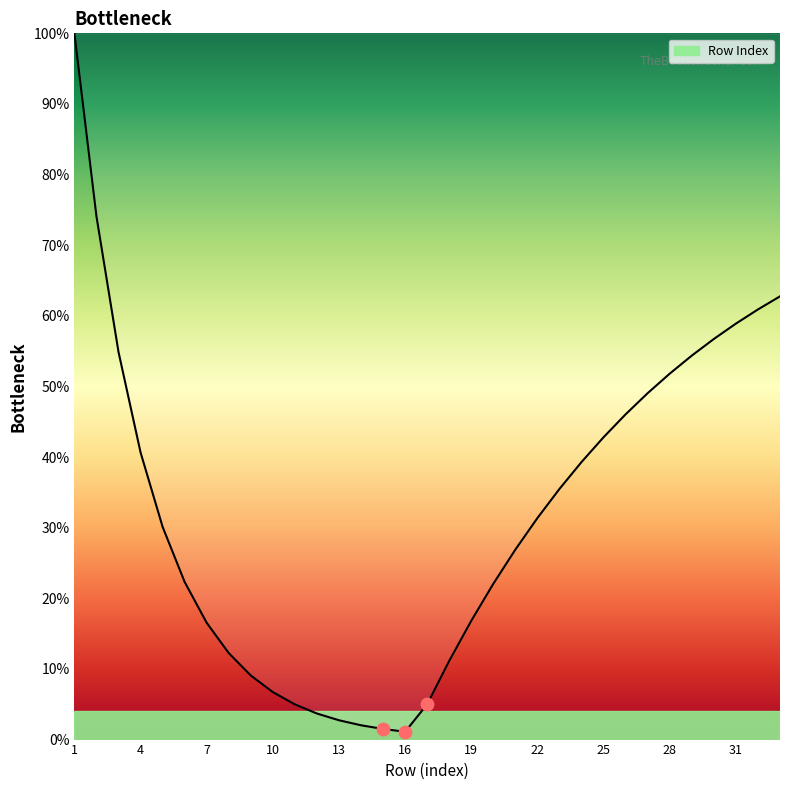

What is the difference between the maximum and minimum values?

98.9